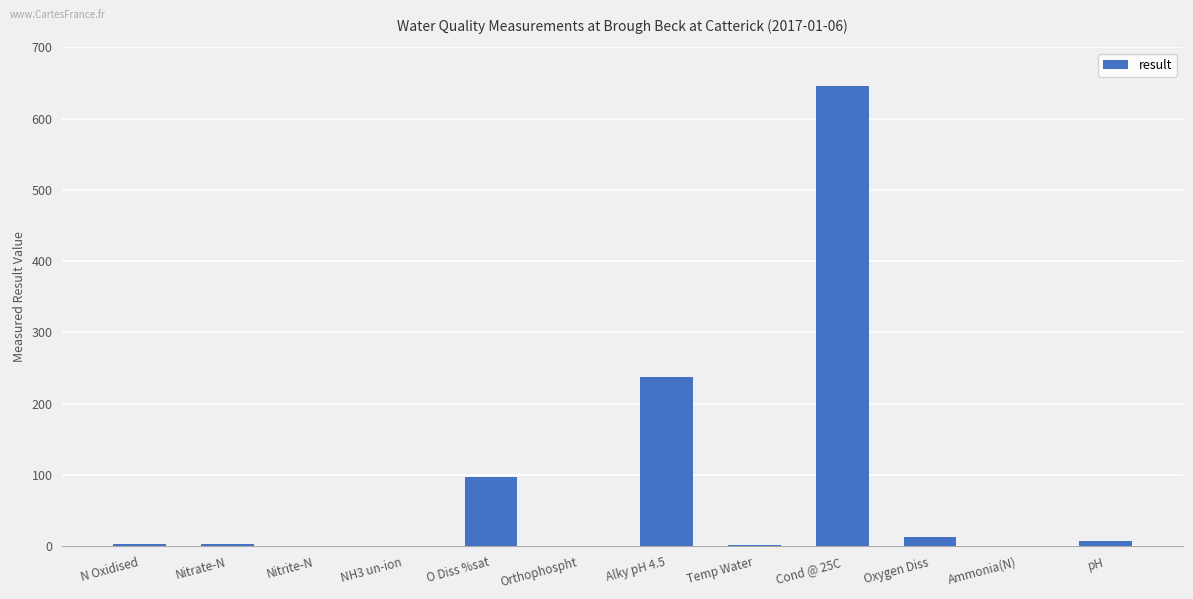

Where is the data nearest to the value 323?

Alky pH 4.5